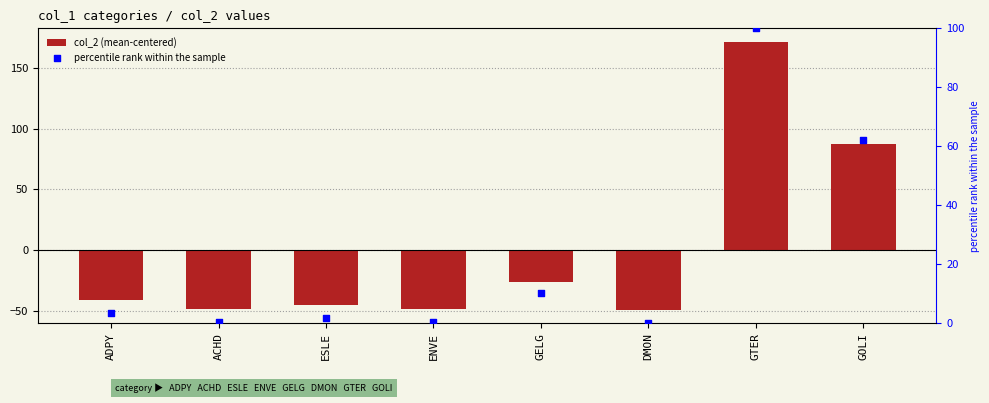

Which series contains the lowest Y value?

col_2 (mean-centered)